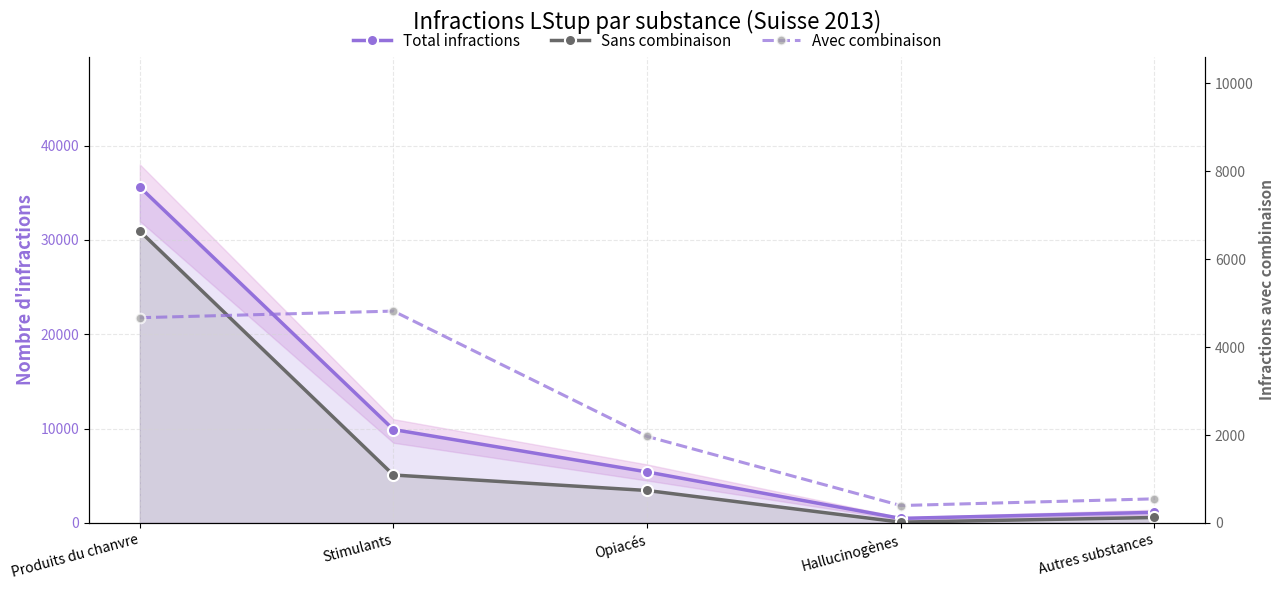

True or false: Total infractions and Sans combinaison cross at least once.

False